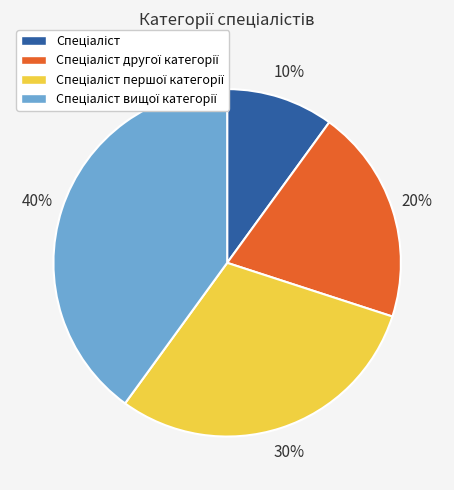

Is there a majority slice in this chart?

No